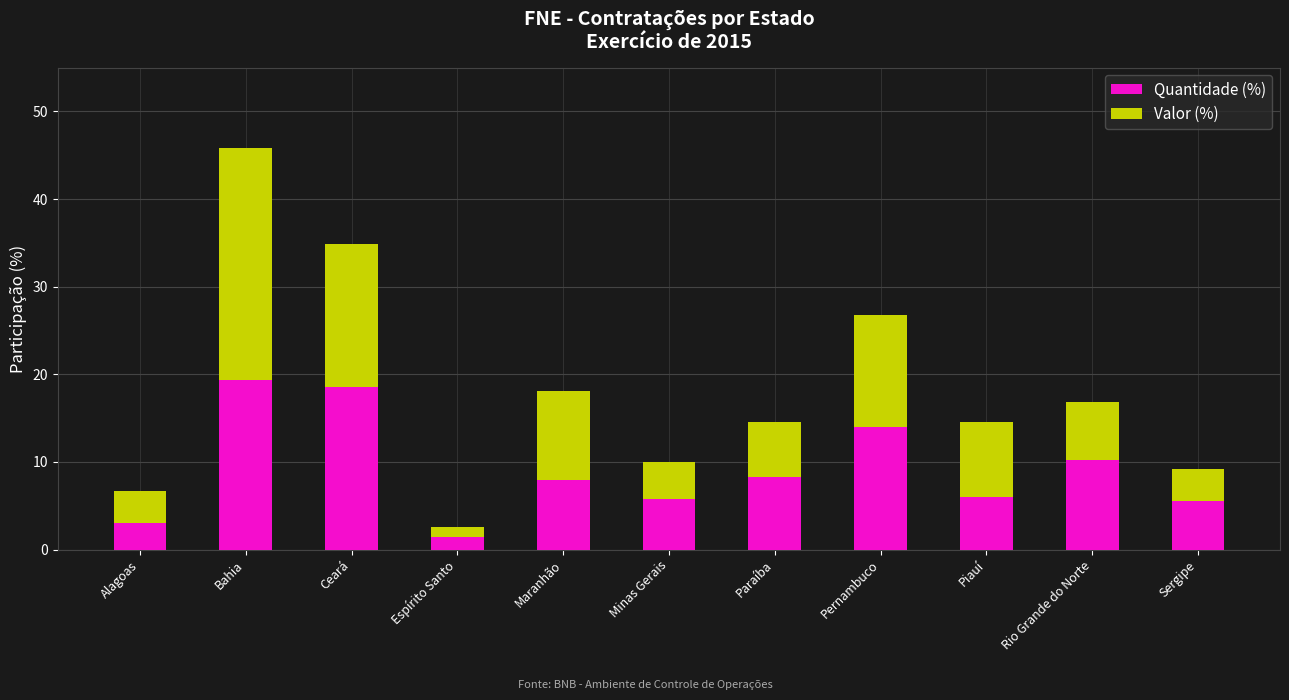

The value of Quantidade (%) at Piauí is 6.0. True or false?

True